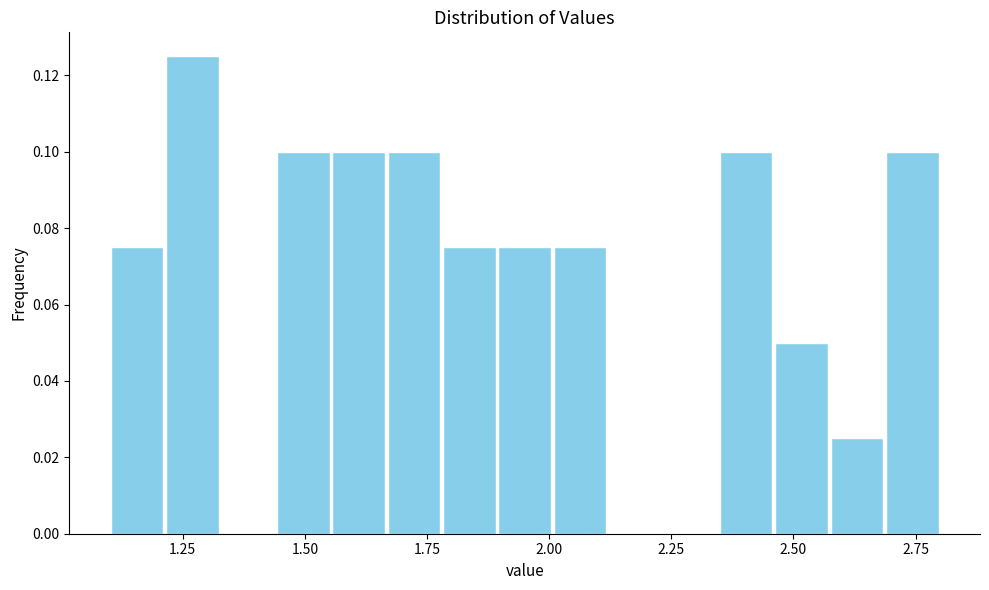

Read against the x-axis, roughly where is the centre of the tallest bar?

1.25